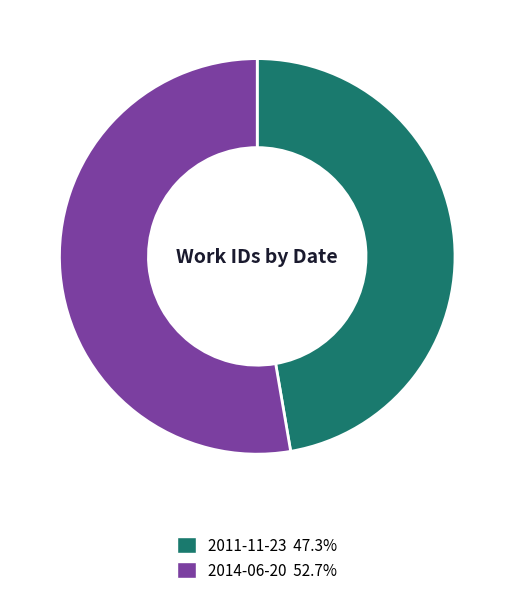

Do 2011-11-23 and 2014-06-20 together represent more than half of the pie?

Yes